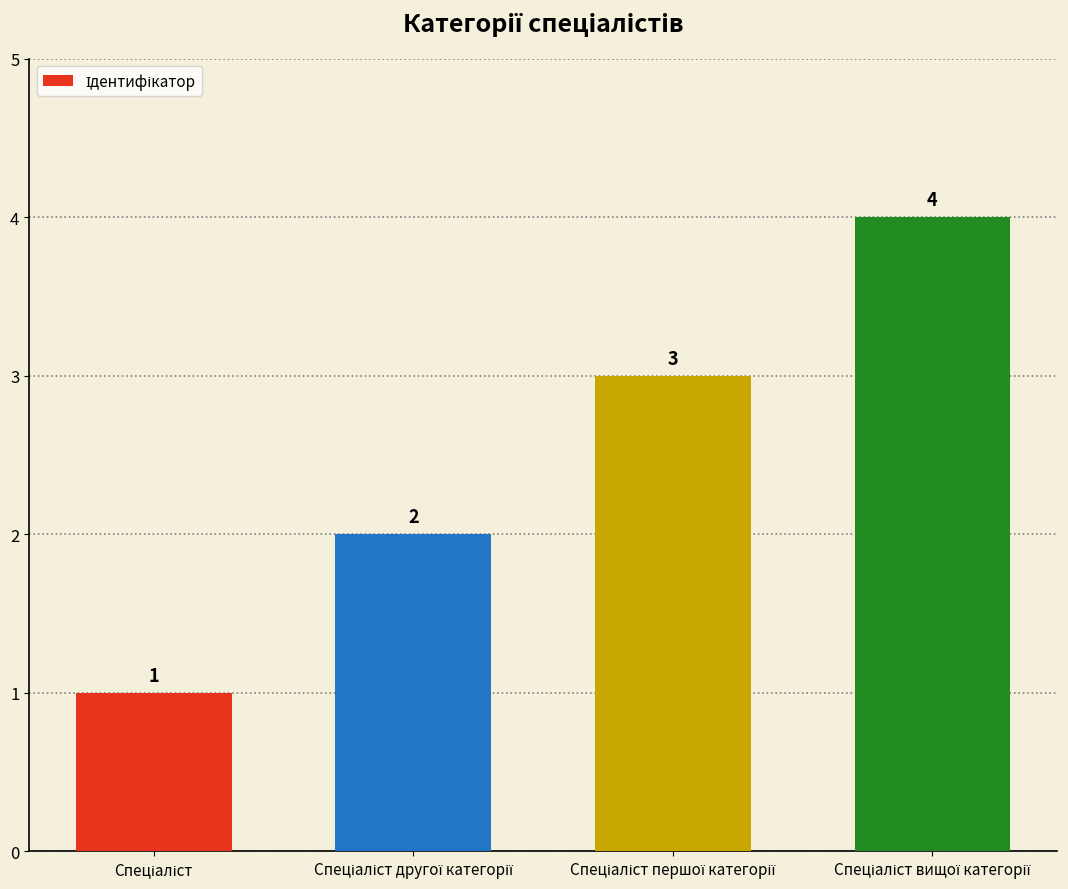

What is the difference between the maximum and minimum values?

3